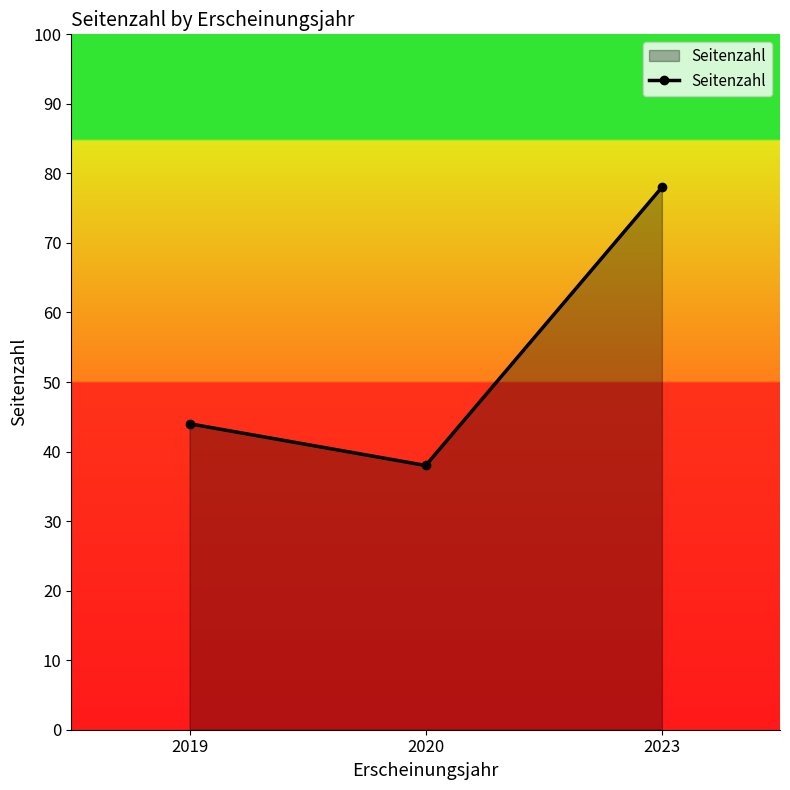

Reading right to left, what are all the values shown in this chart?

2023=78	2020=38	2019=44